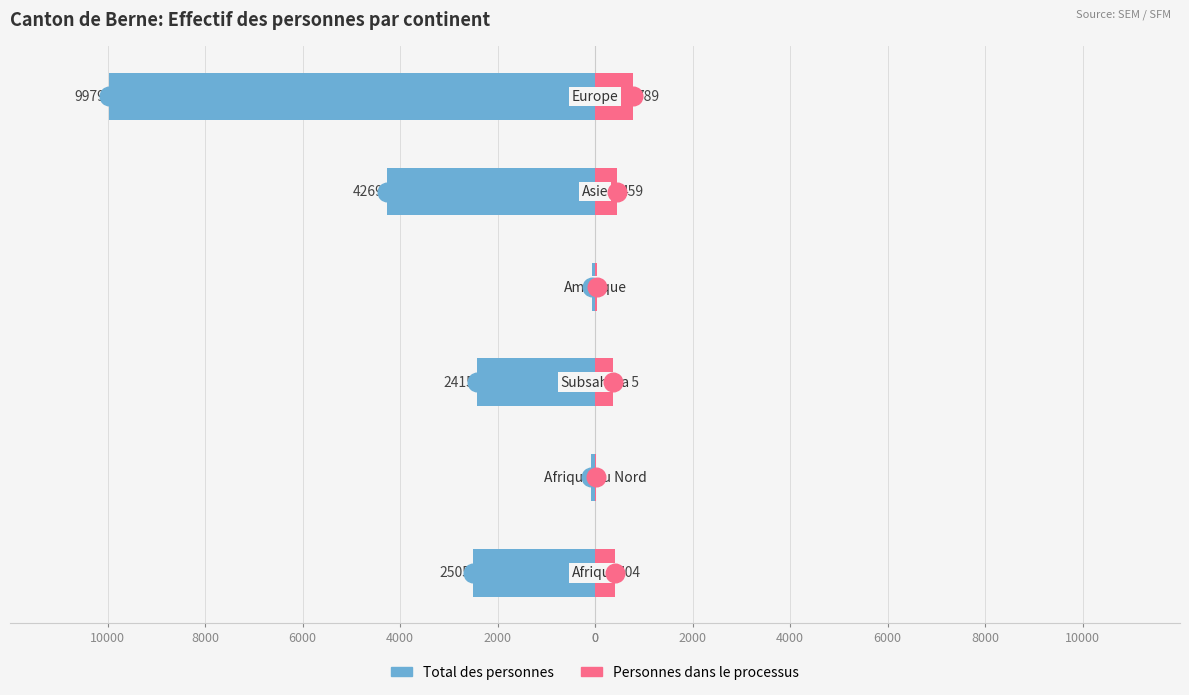

What are all the series names shown in the legend?

Total des personnes, Personnes dans le processus